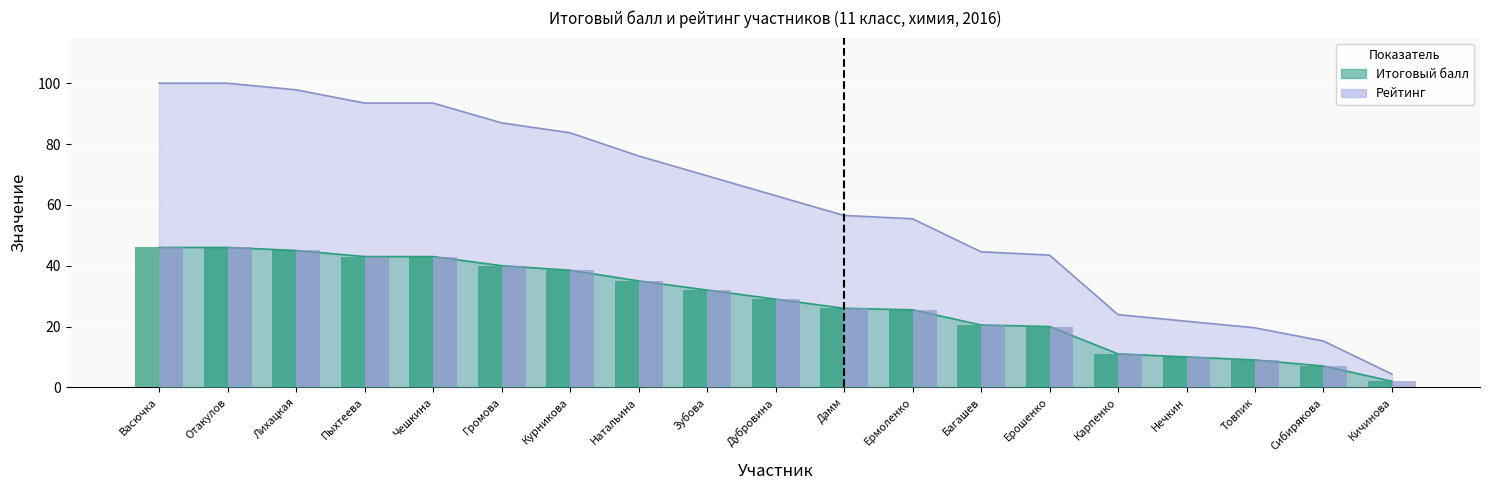

How many distinct data groups are displayed?

2